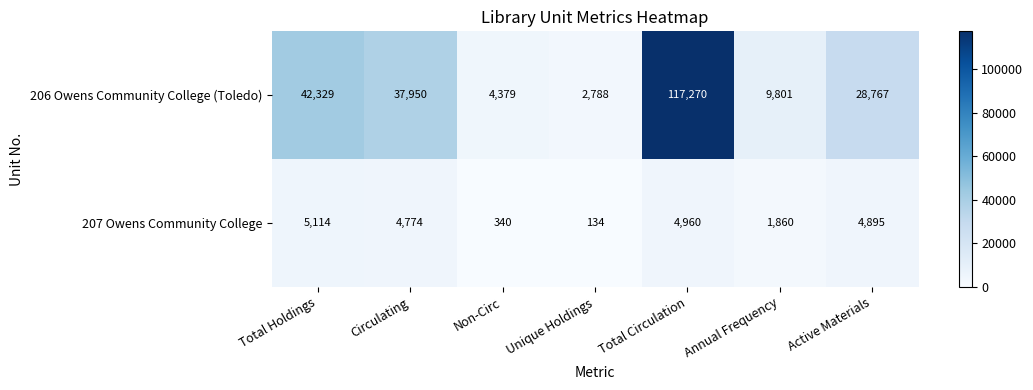

Which label corresponds to the largest value in the chart?

Total Circulation